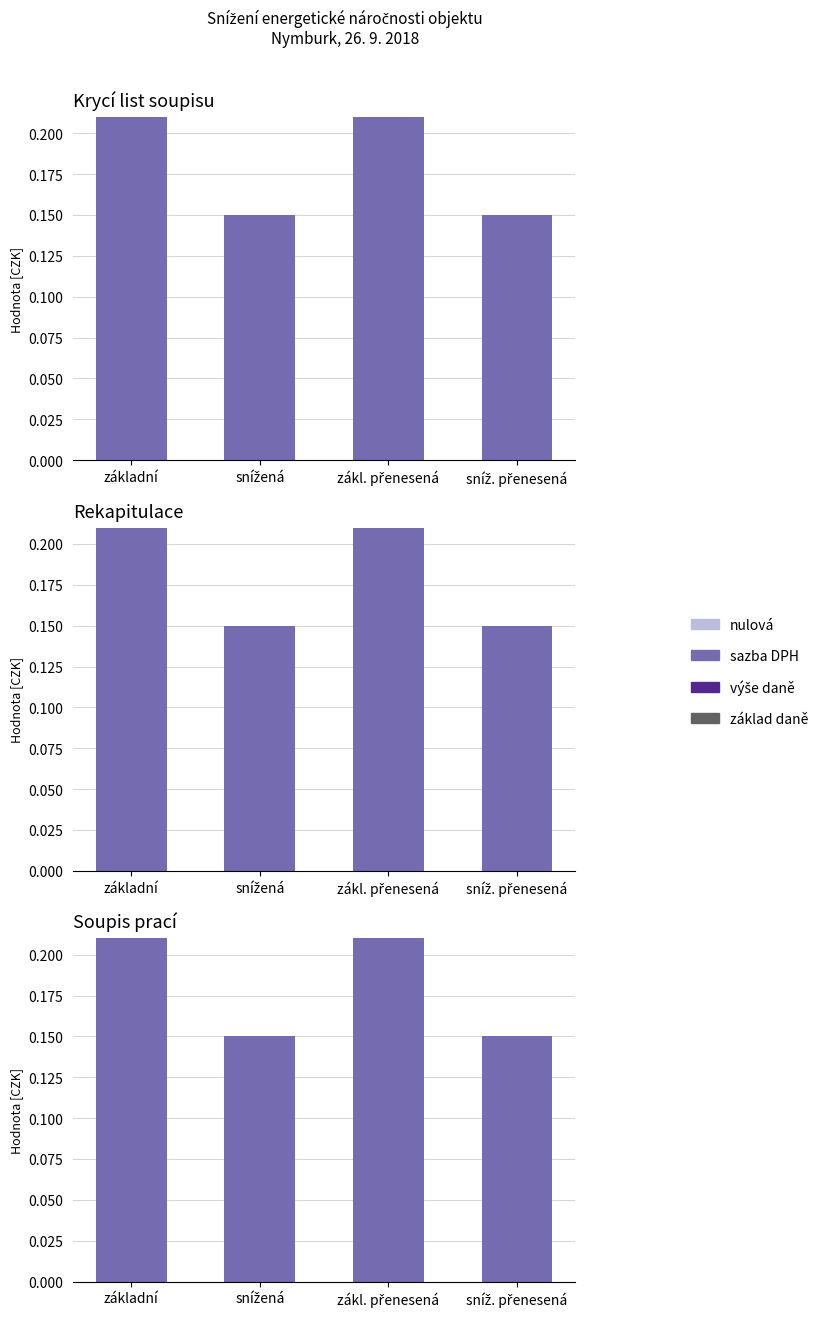

What position from the left is základní?

1